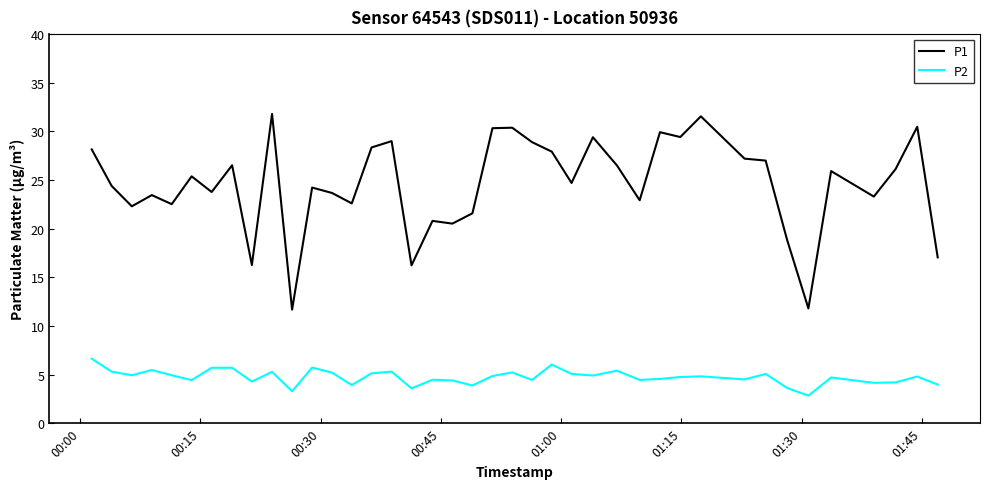

What is the difference between the maximum and minimum values in the P2 series?

3.8